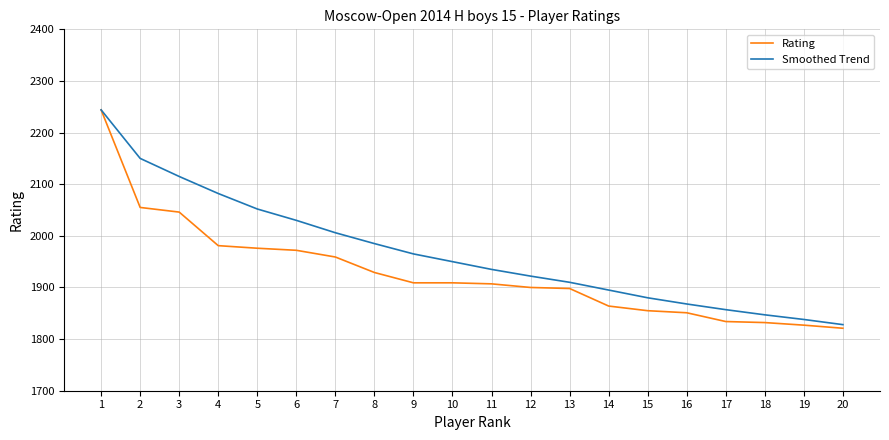

Which series changed the most between 16 and 20?

Smoothed Trend